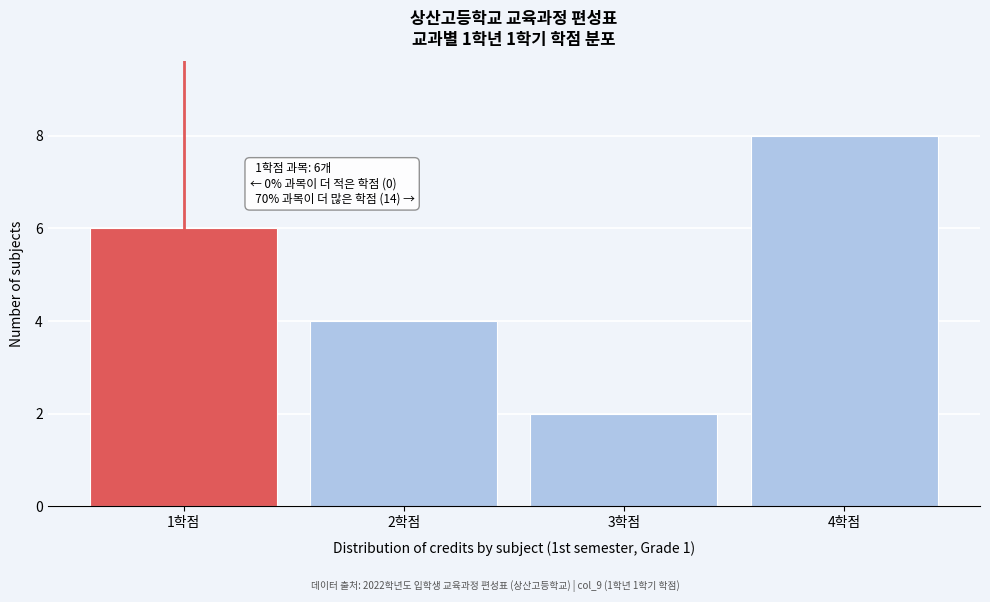

Which range on the x-axis has the tallest bar?

3.5 to 4.5